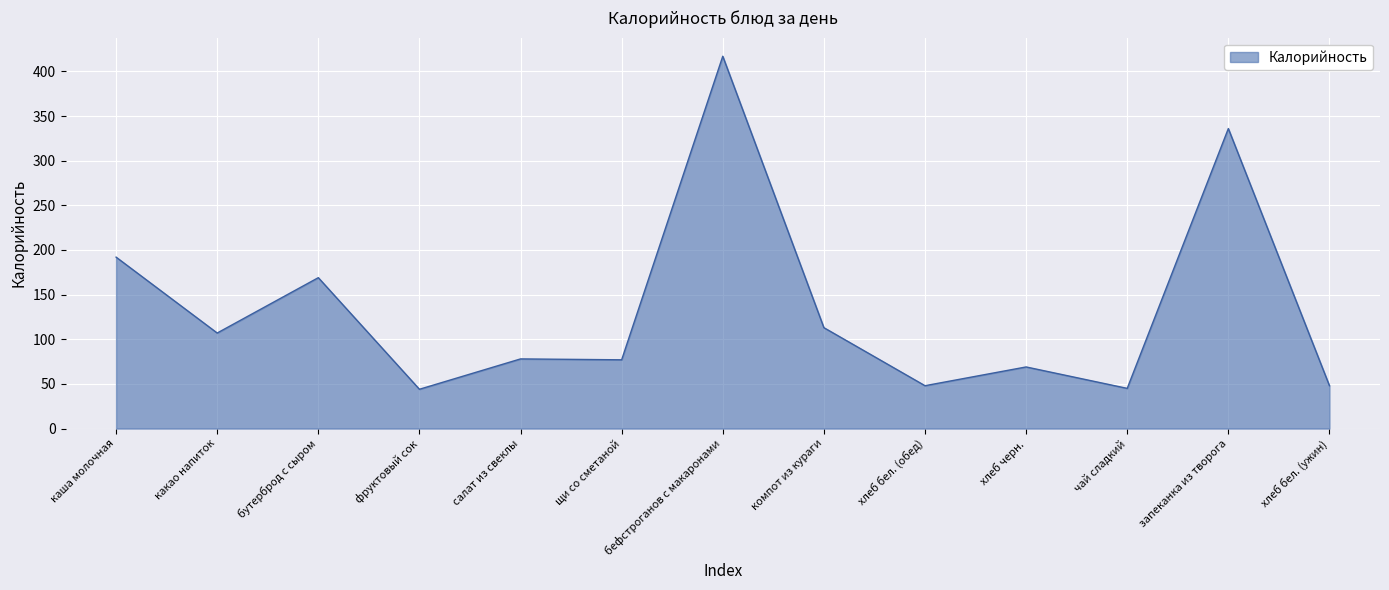

At which label is the value closest to 230?

каша молочная